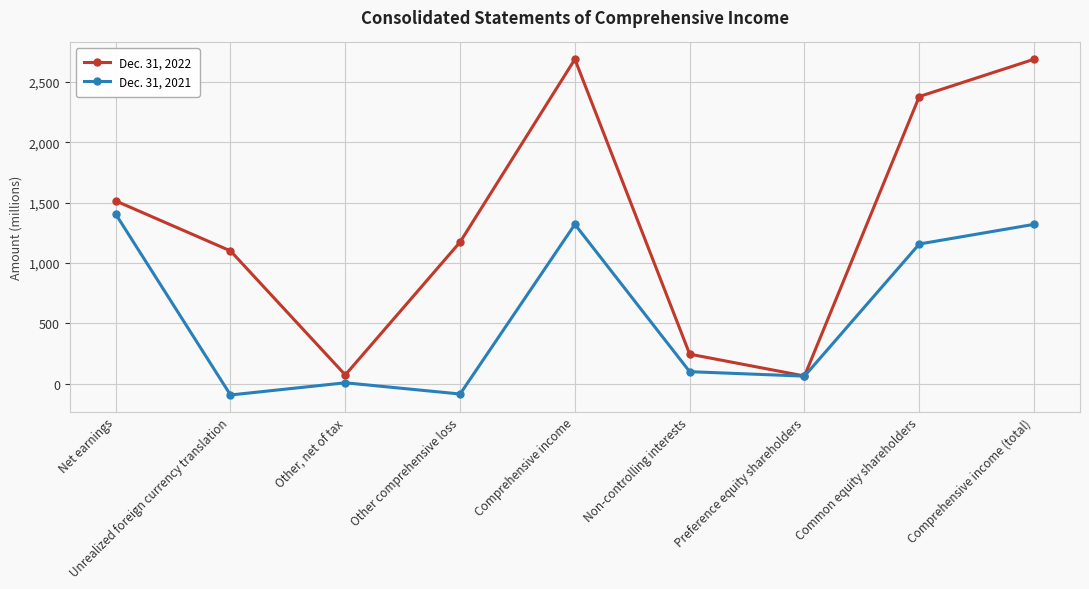

What is the value of the Dec. 31, 2021 point at the 2nd from the left?

-93